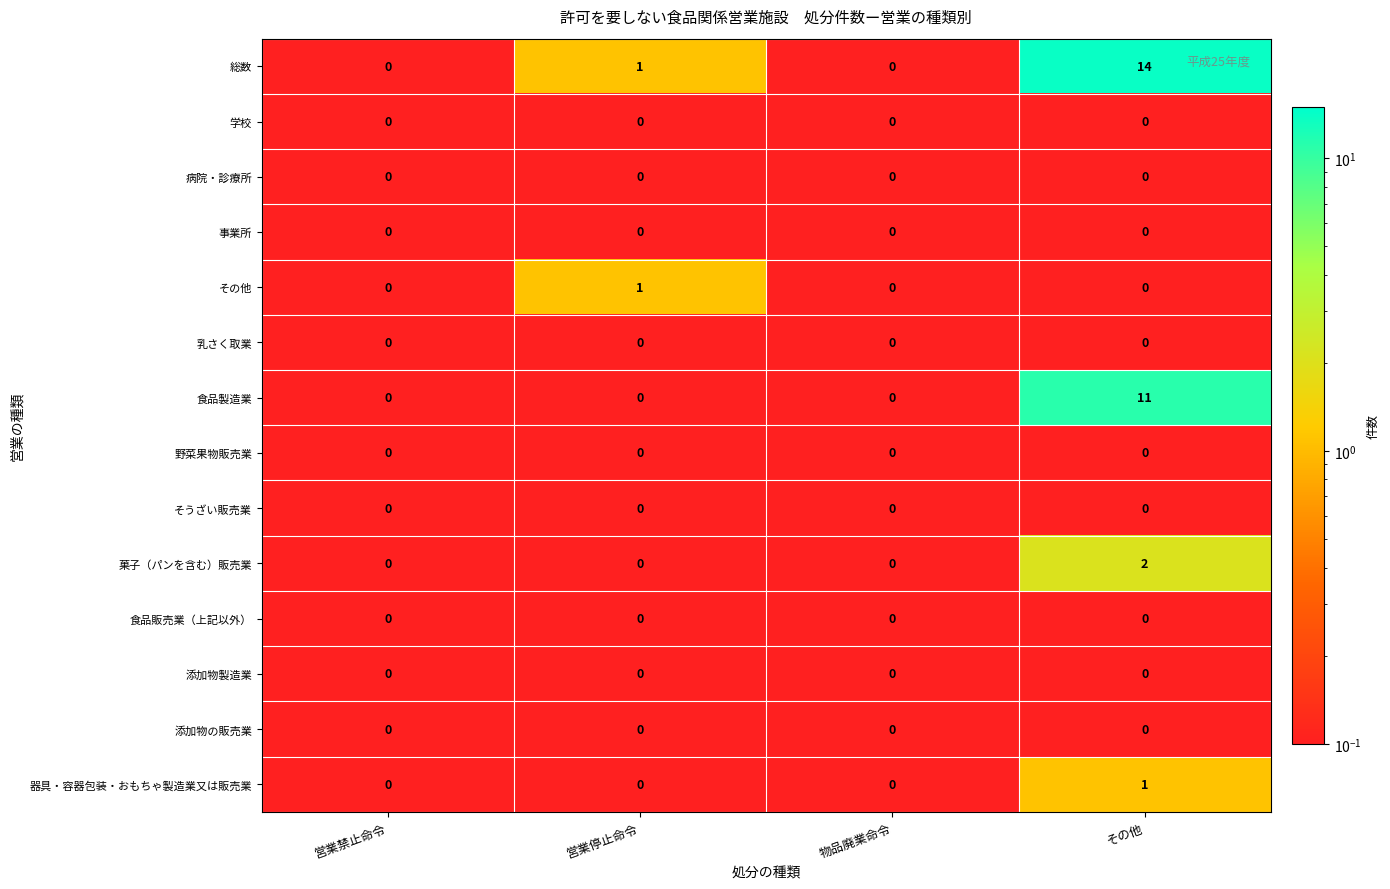

The value of 食品販売業（上記以外） at 営業禁止命令 is 0. True or false?

True